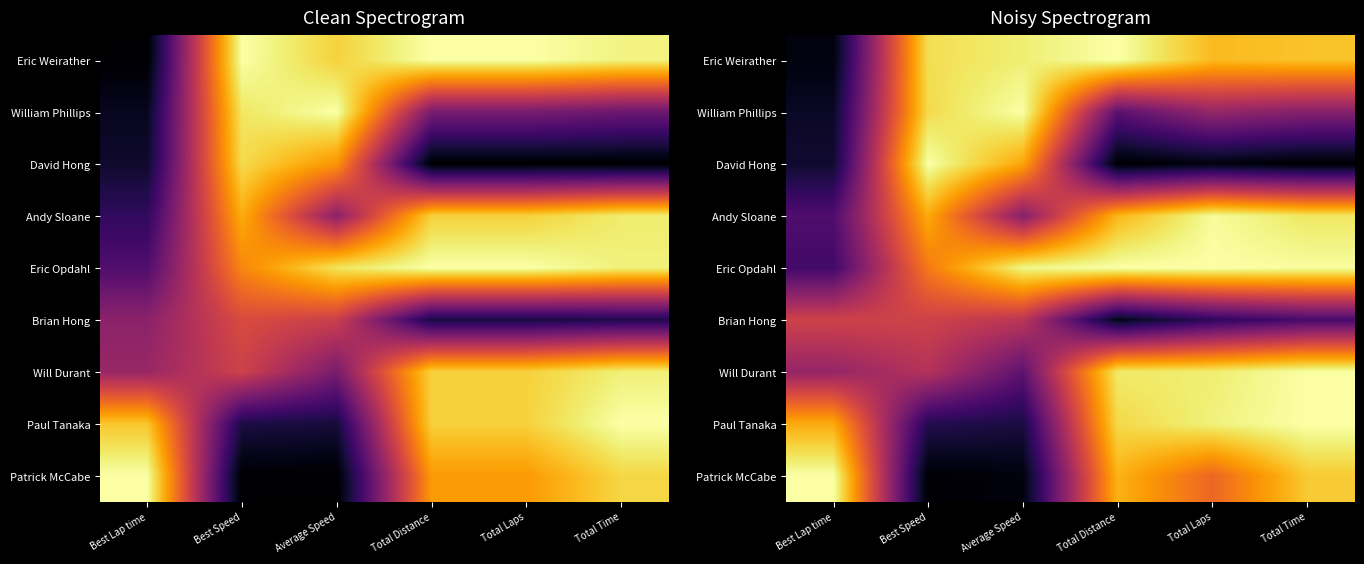

Which series has the widest spread of values?

David Hong